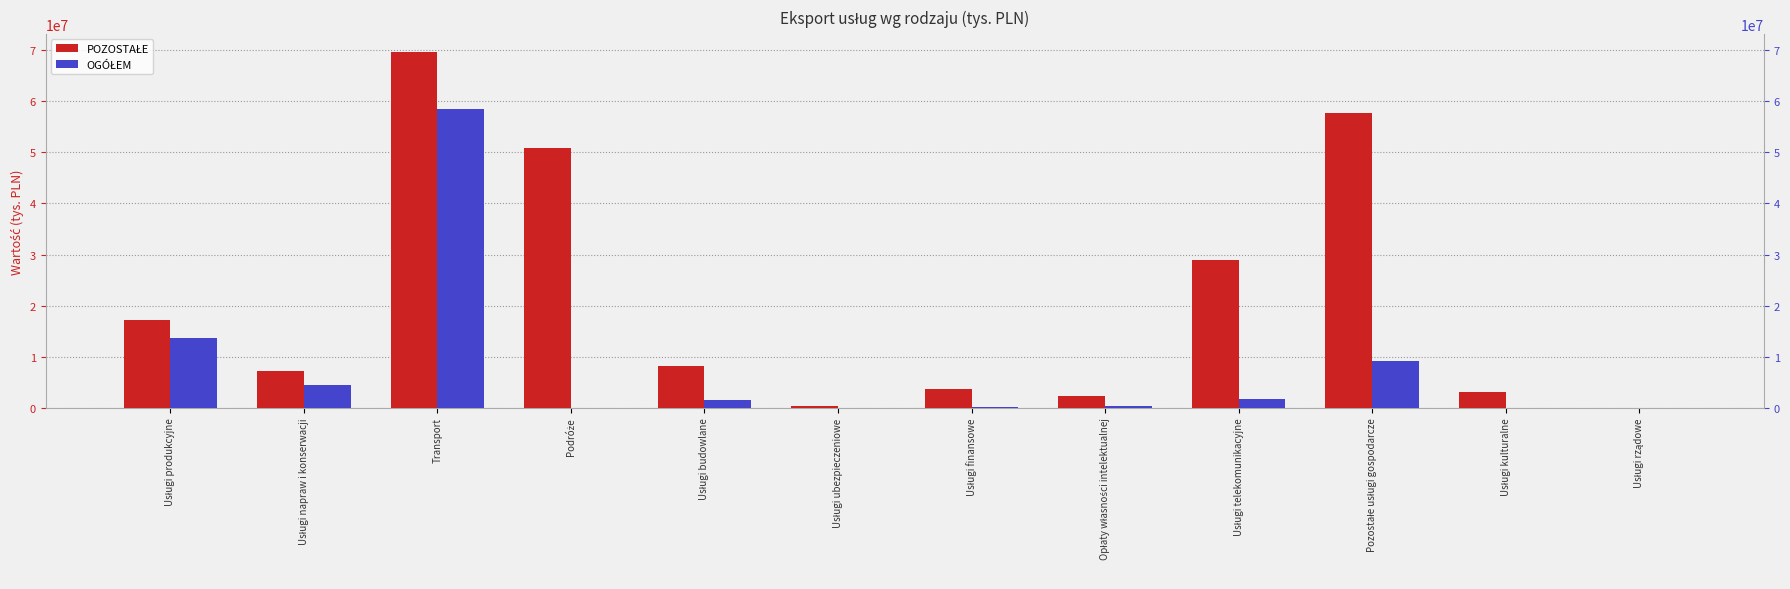

How many bars are there in total?

24